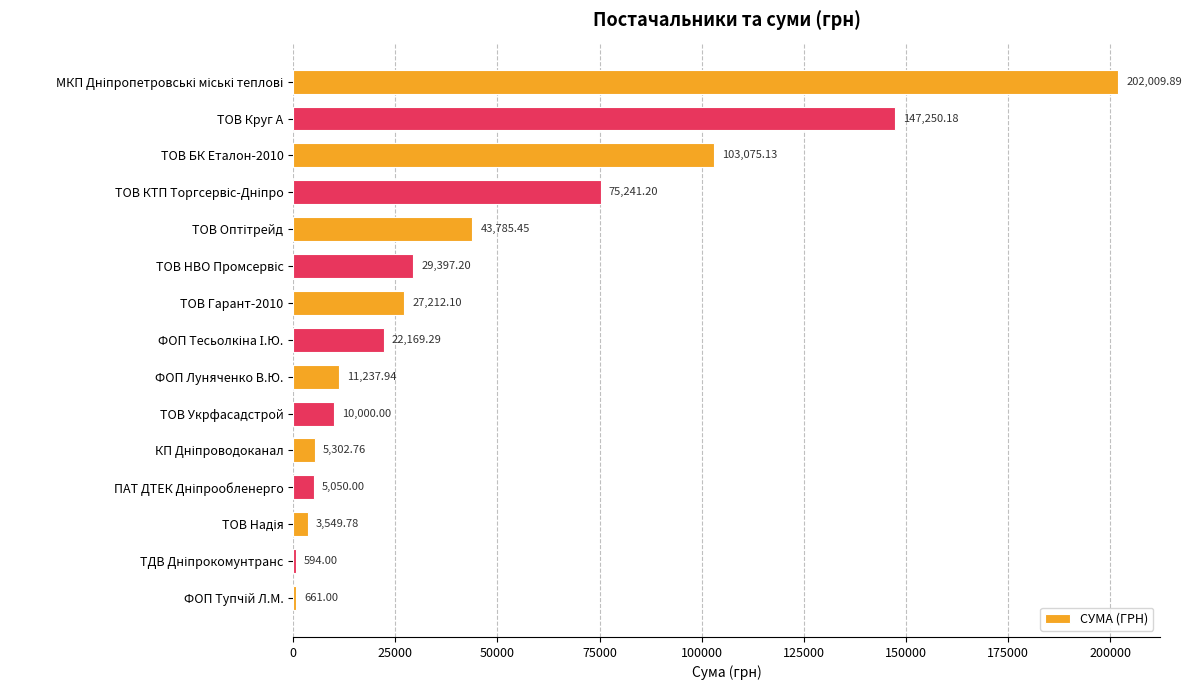

Count the number of categories in the chart.

15